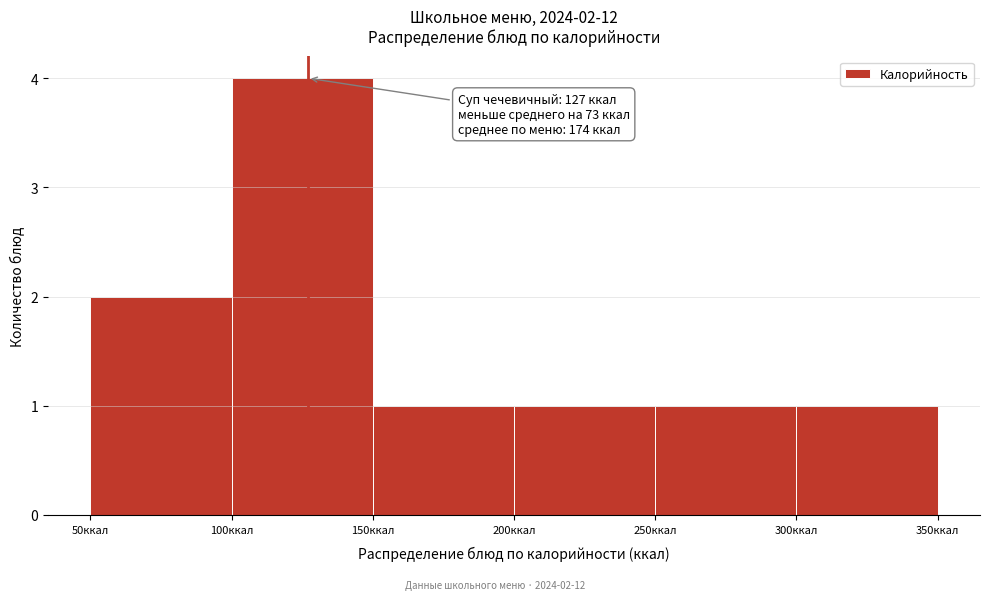

Which range on the x-axis has the tallest bar?

100 to 150